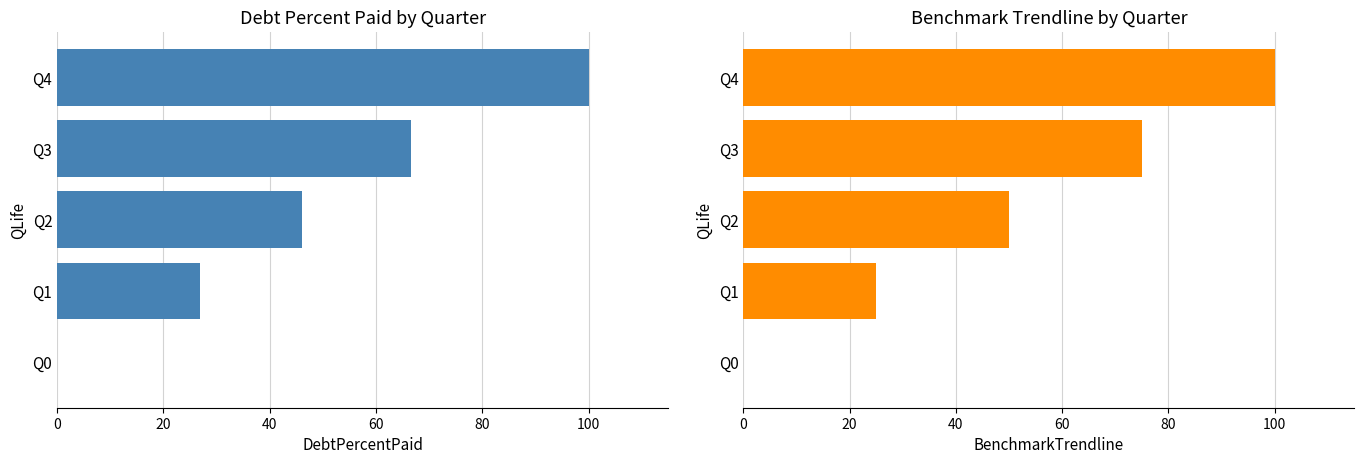

What is the spread (max minus min) of values at Q2?

3.9